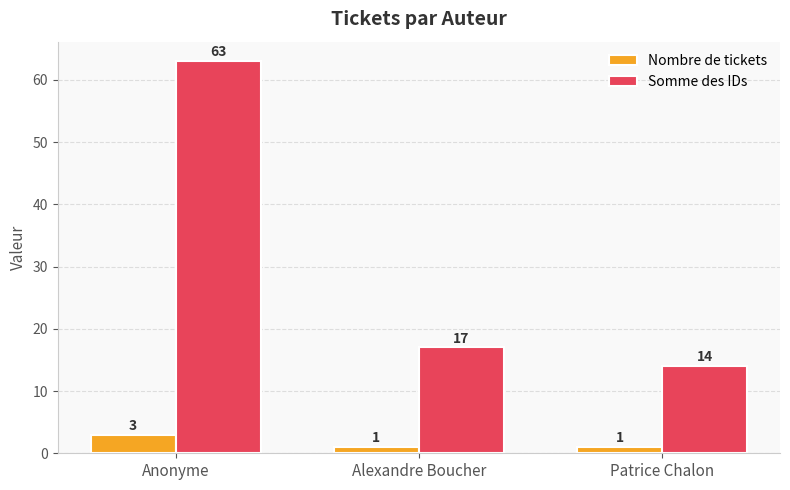

What are all the series names shown in the legend?

Nombre de tickets, Somme des IDs